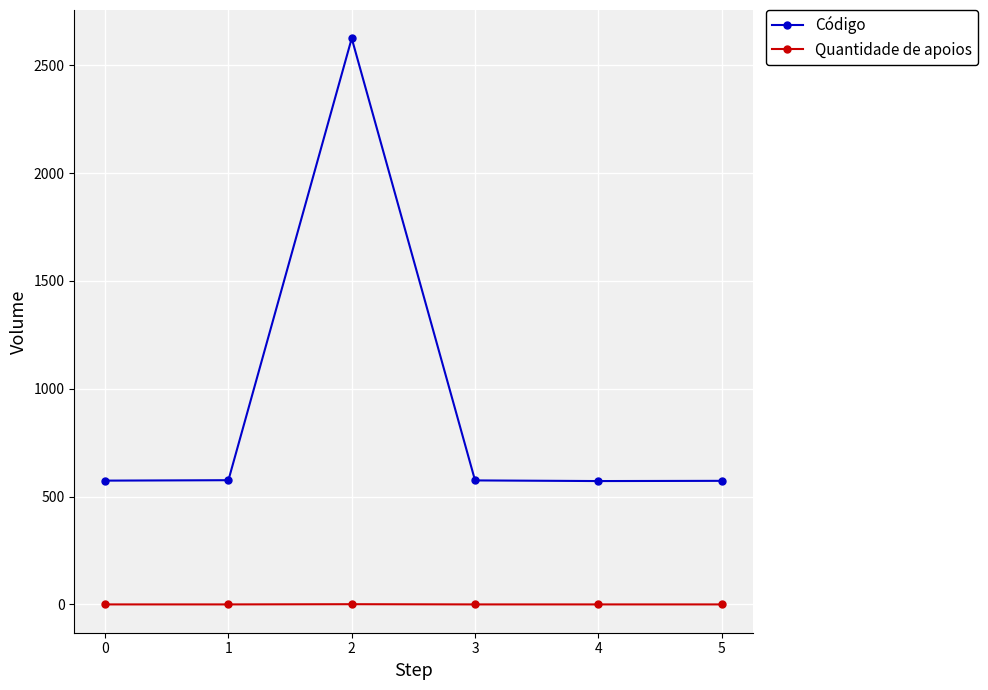

What is the sum of all Código values?

5495